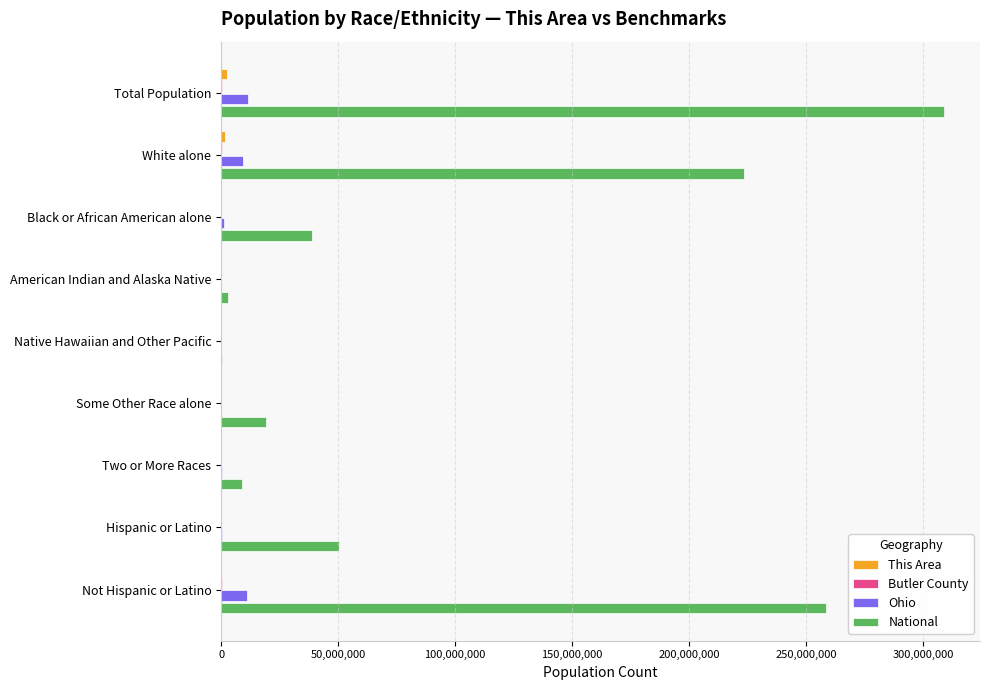

Which series has the largest total across all categories?

National